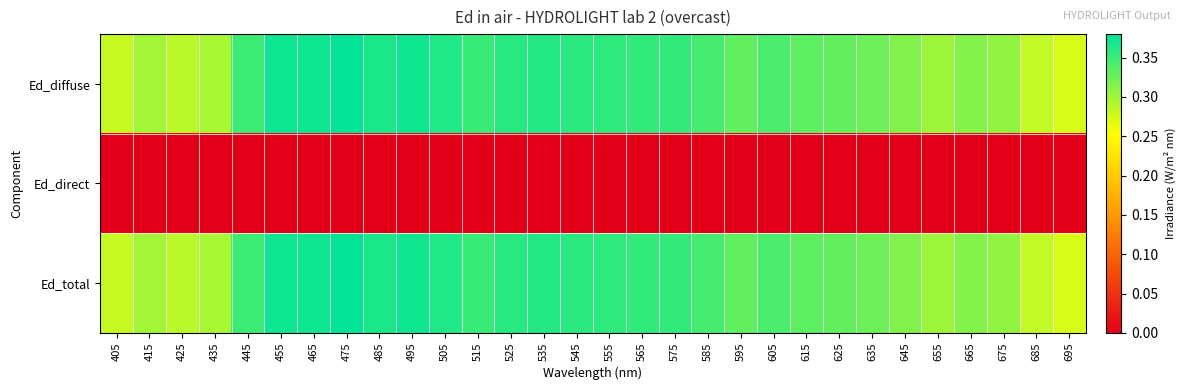

Which series changed the most between 615 and 655?

Ed_diffuse